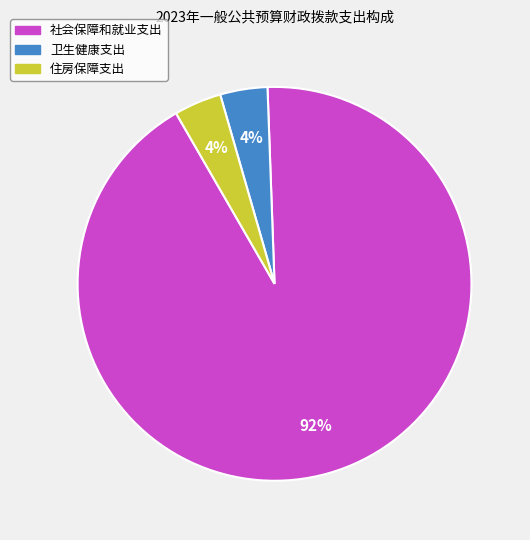

Is 社会保障和就业支出 the majority of the pie?

Yes